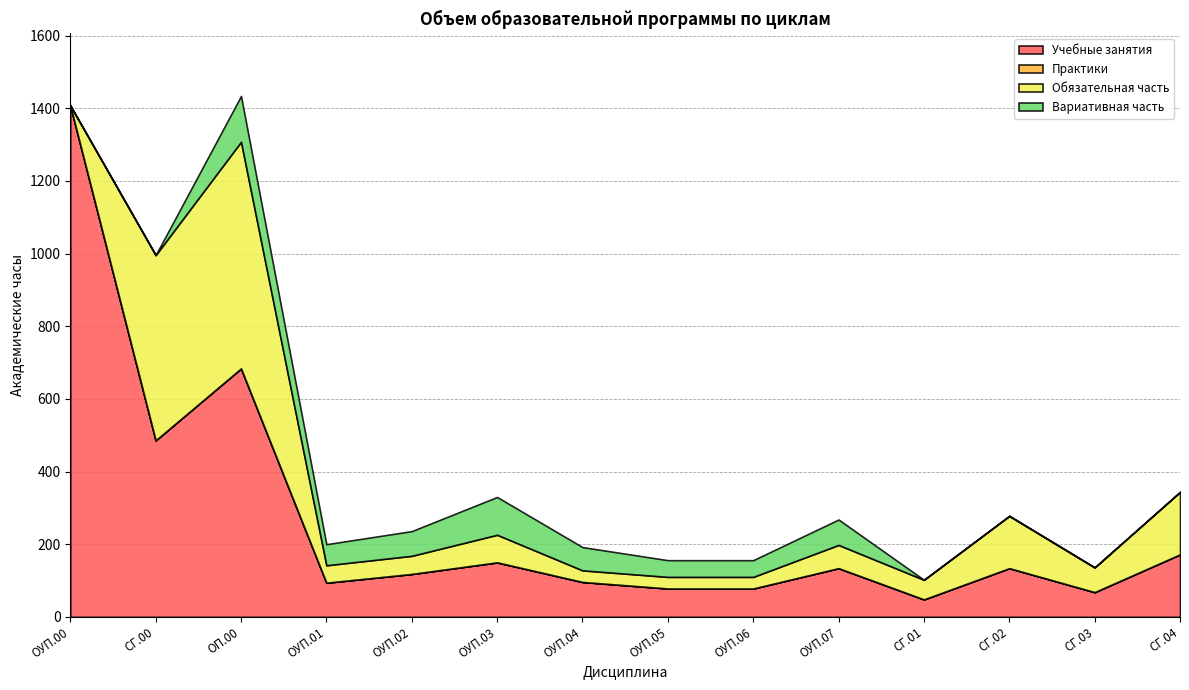

True or false: Вариативная часть and Практики cross at least once.

False